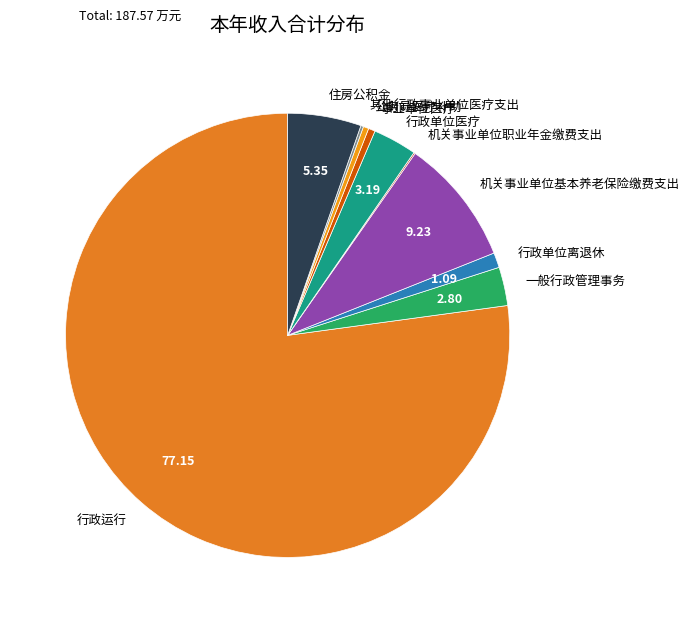

Between 住房公积金 and 行政运行, which is larger?

行政运行